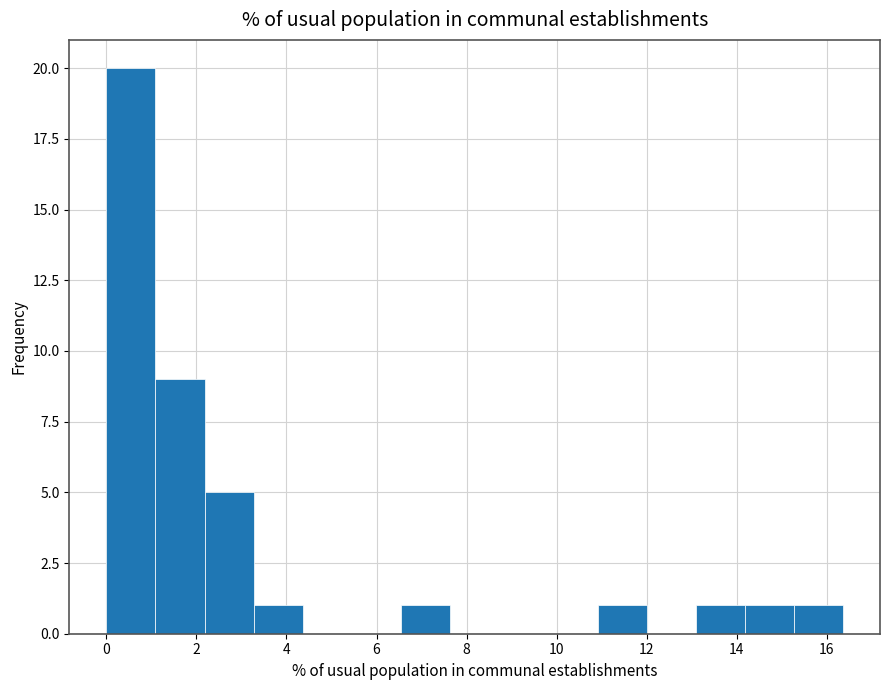

Reading left to right, list every bar in this chart as the range it spans on the x-axis followed by its height. Neither the bar edges nor the heights are printed on the chart, so give them approximately, as read against the axes.

0.0 to 1.0: 20
1.0 to 2.2: 9
2.2 to 3.2: 5
3.2 to 4.4: 1
4.4 to 5.4: 0
5.4 to 6.6: 0
6.6 to 7.6: 1
7.6 to 8.8: 0
8.8 to 9.8: 0
9.8 to 11.0: 0
11.0 to 12.0: 1
12.0 to 13.0: 0
13.0 to 14.2: 1
14.2 to 15.2: 1
15.2 to 16.4: 1